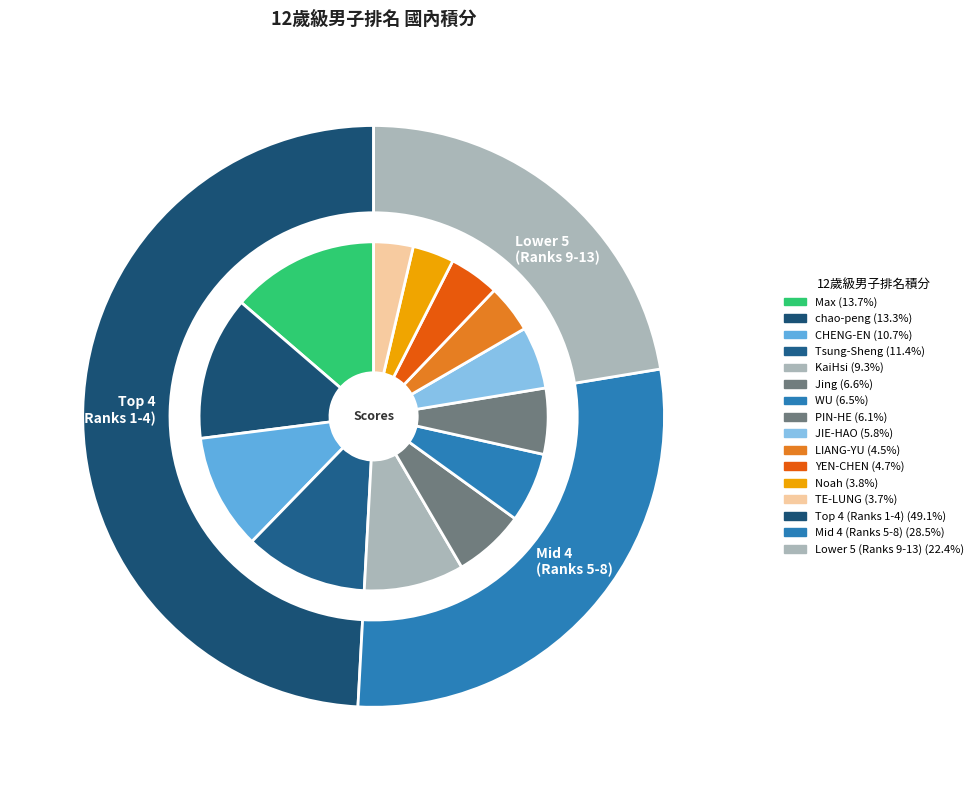

To the nearest percent, what is the combined percentage of JIE-HAO and PIN-HE?

12%